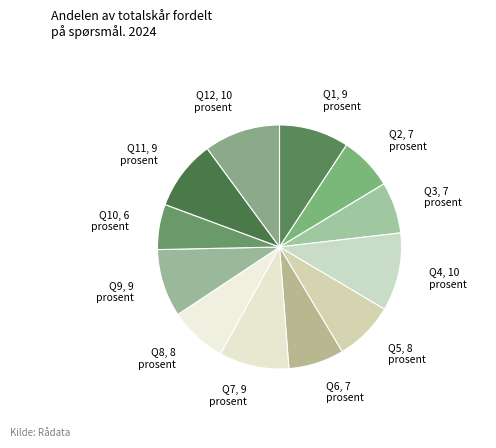

Is the sum of Q11 and Q4 greater than half?

No